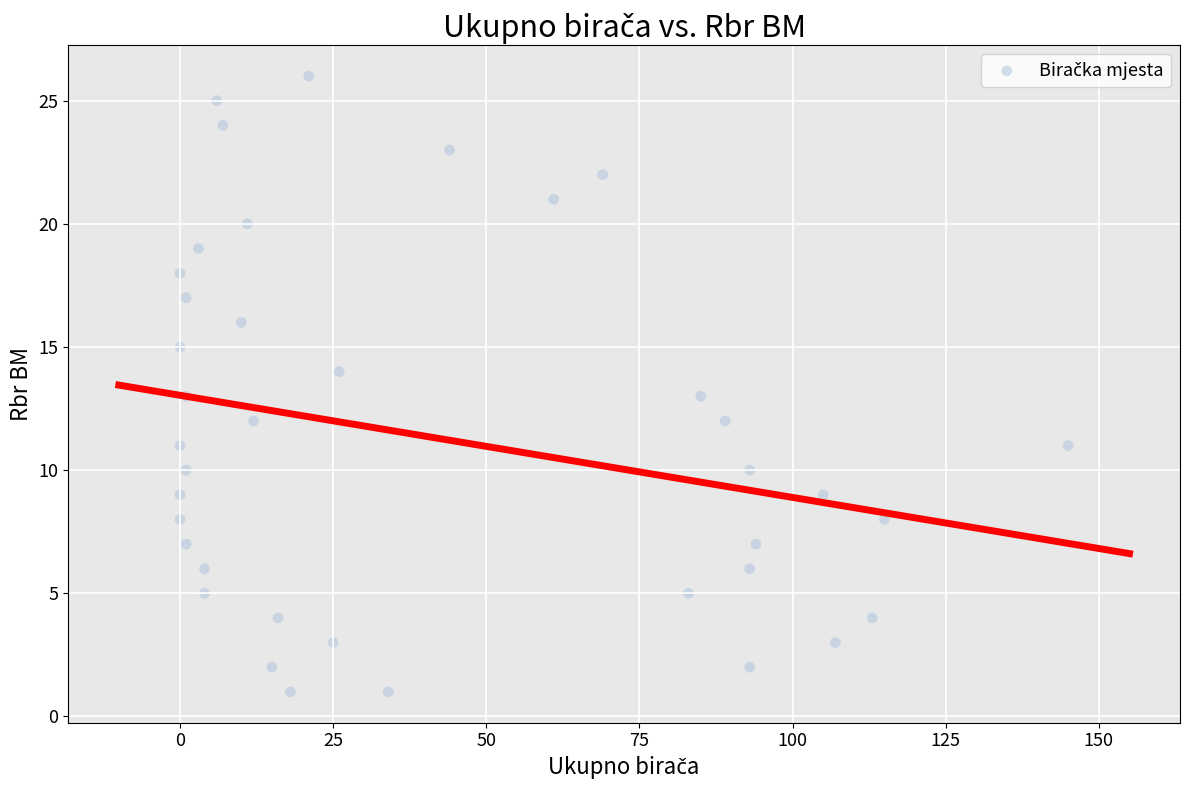

What is the range of Y values (max minus min)?

25